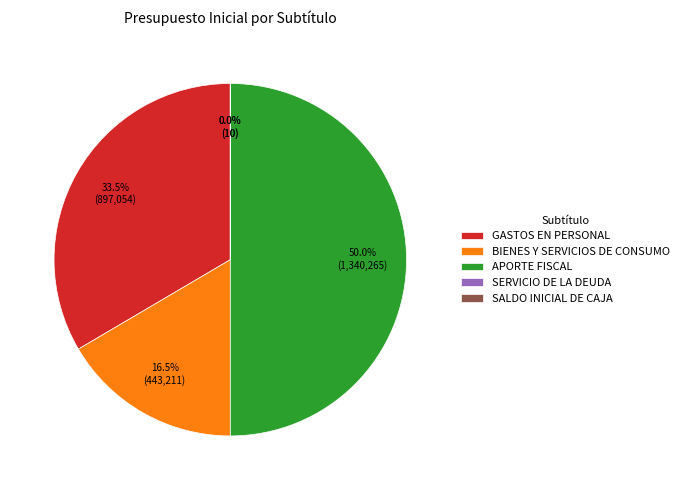

Is the sum of GASTOS EN PERSONAL and APORTE FISCAL greater than half?

Yes